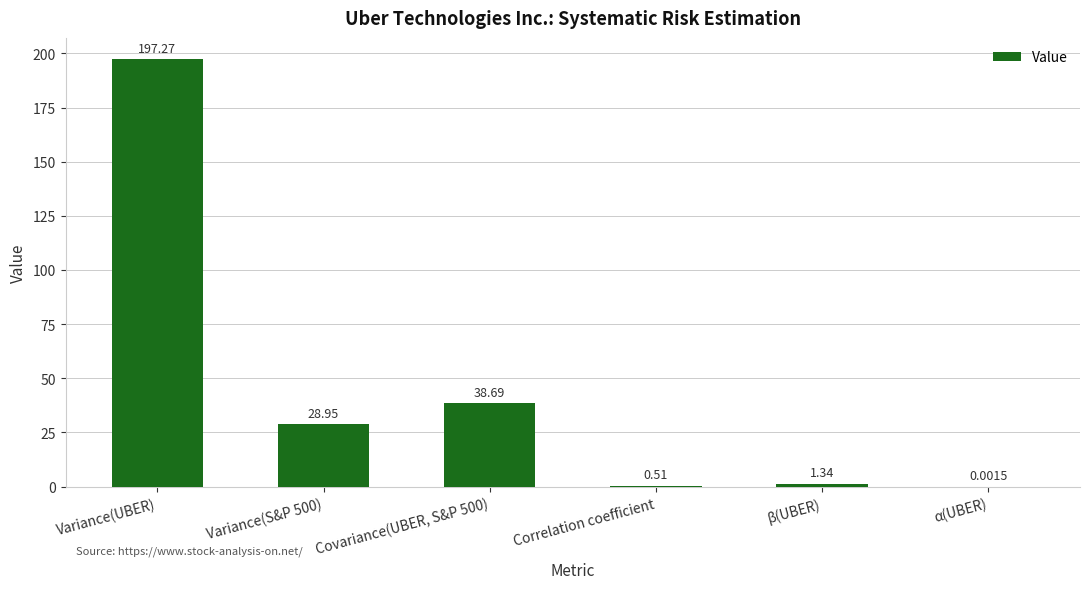

At which category does the chart reach its peak across all series?

Variance(UBER)